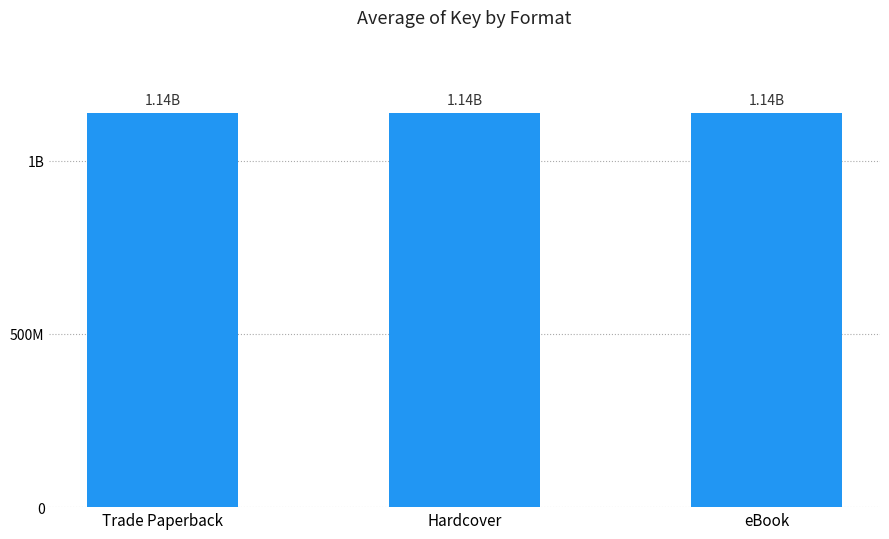

Is it true that the value at Trade Paperback is 236018264?

False